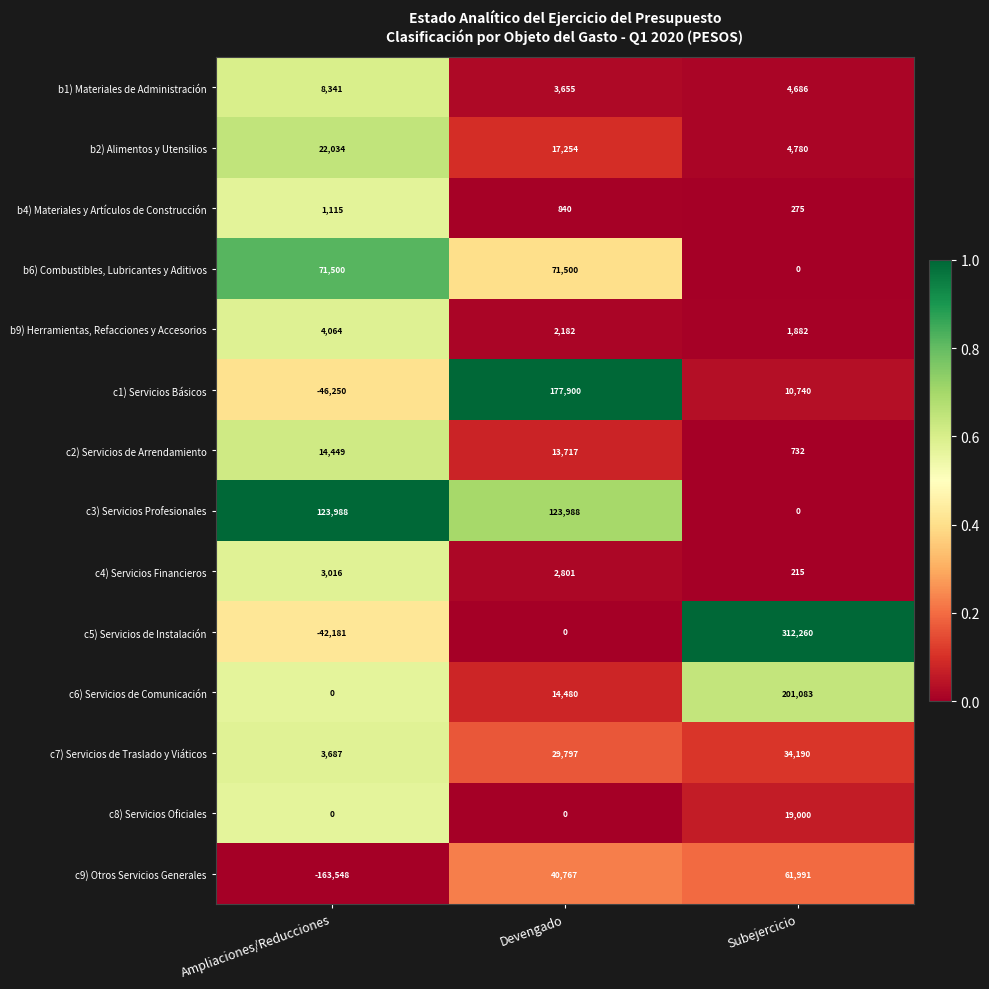

Rank the categories by c6) Servicios de Comunicación value from lowest to highest.

Ampliaciones/Reducciones, Devengado, Subejercicio